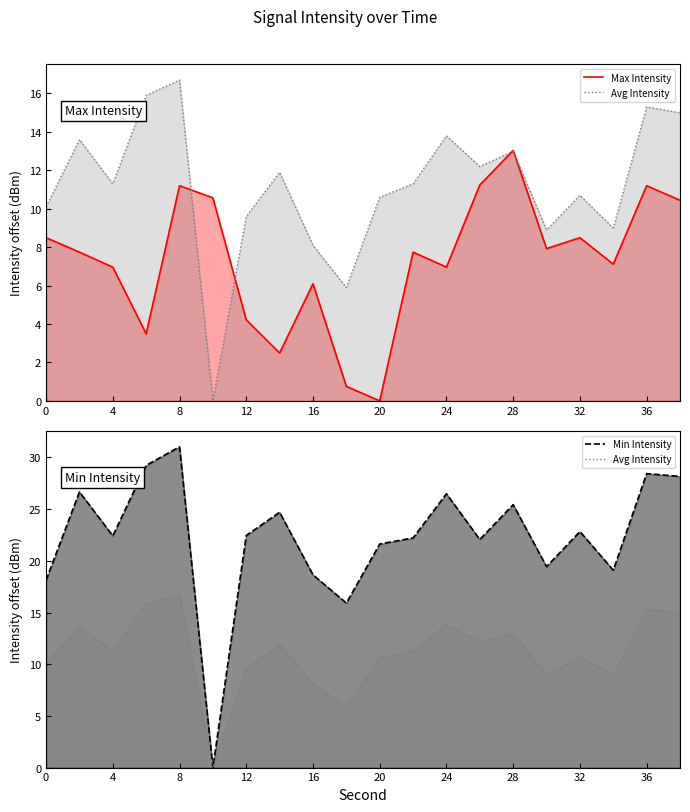

Which series has the largest total across all categories?

Min Intensity line